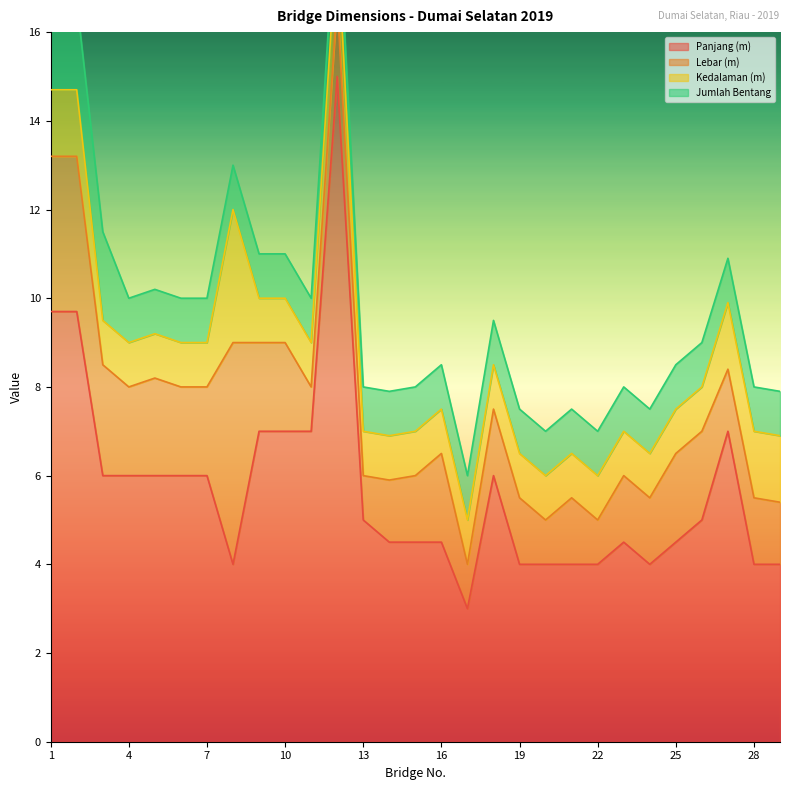

Rank the series by their maximum value, from highest to lowest.

Panjang (m), Lebar (m), Kedalaman (m), Jumlah Bentang